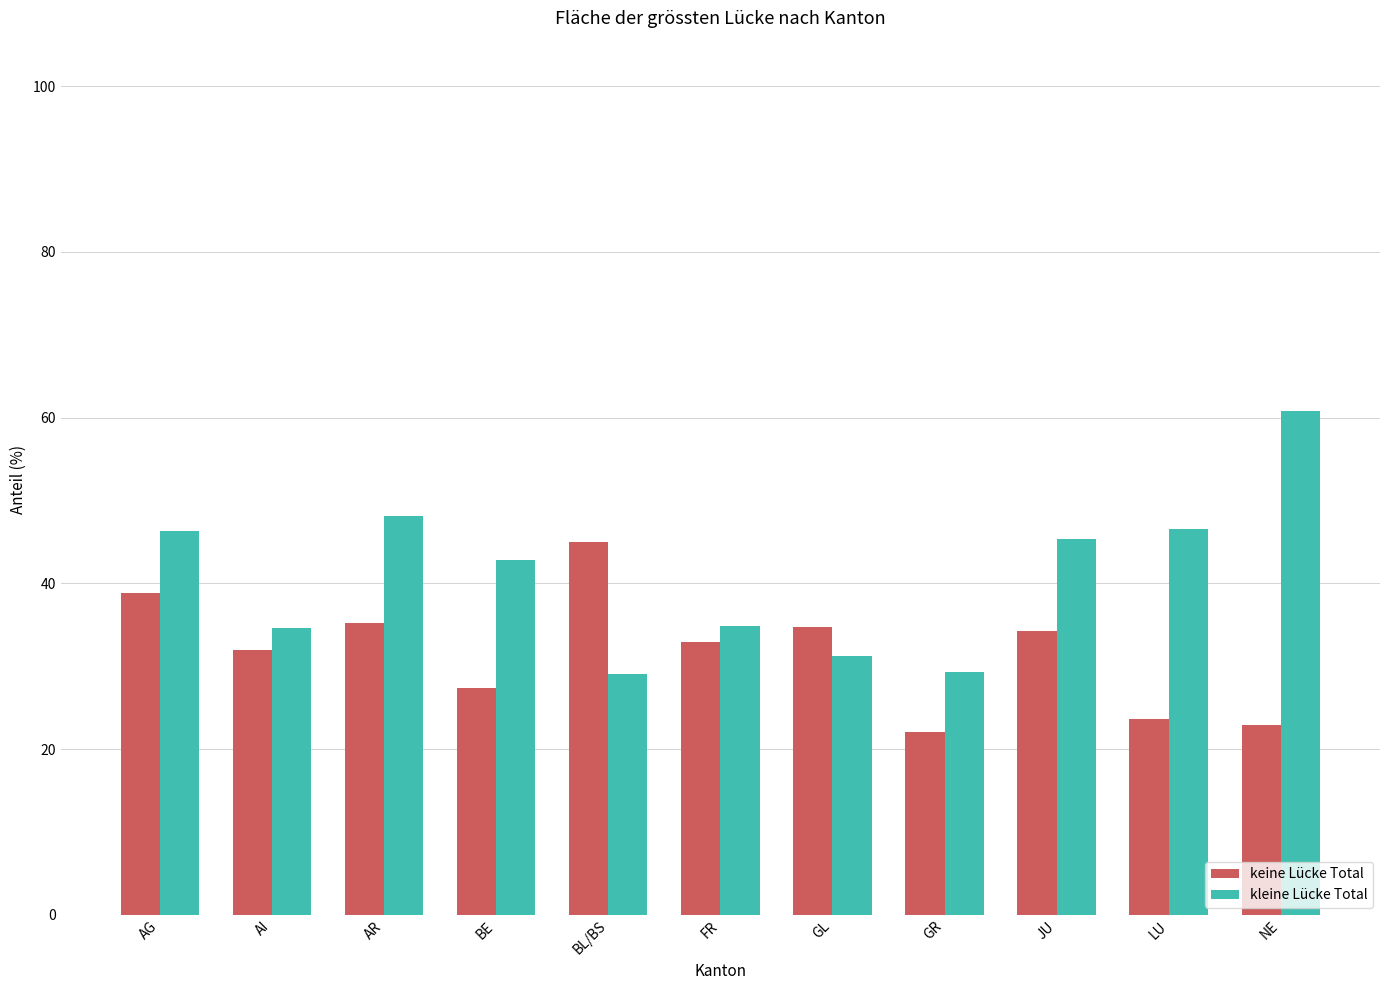

What is the sum of the keine Lücke Total values at BL/BS and BE?

72.4